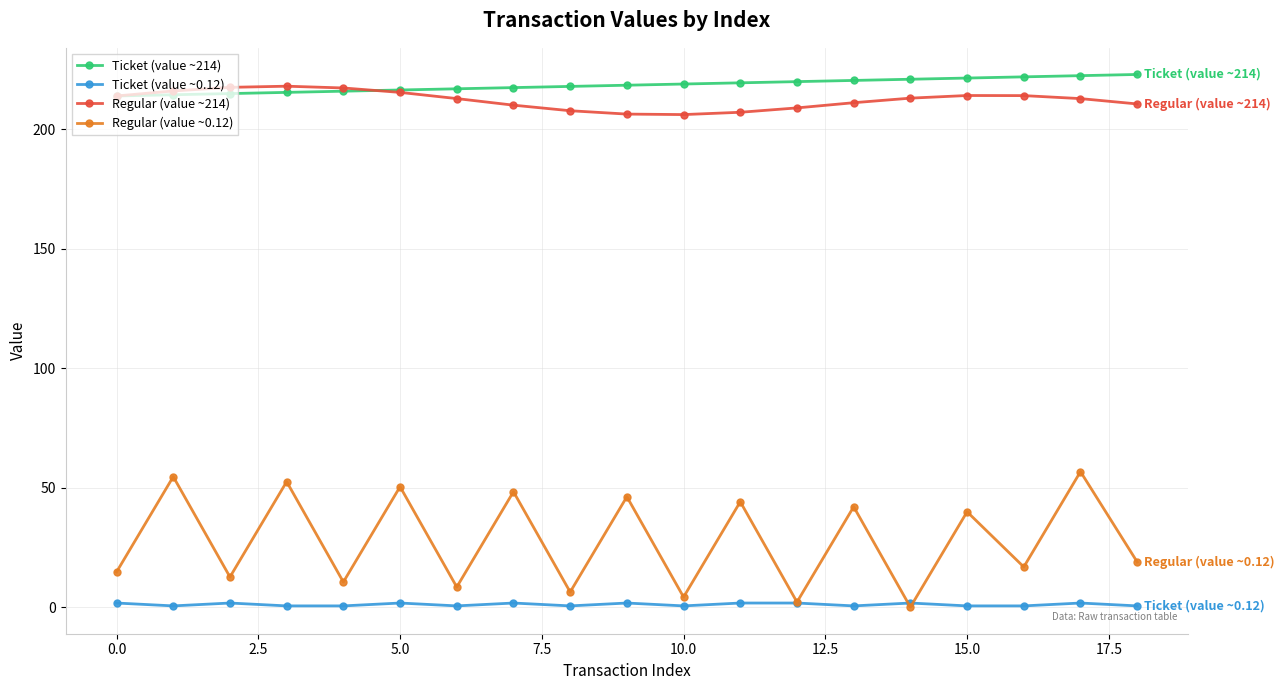

What is the maximum value for Ticket (value ~214)?

223.0